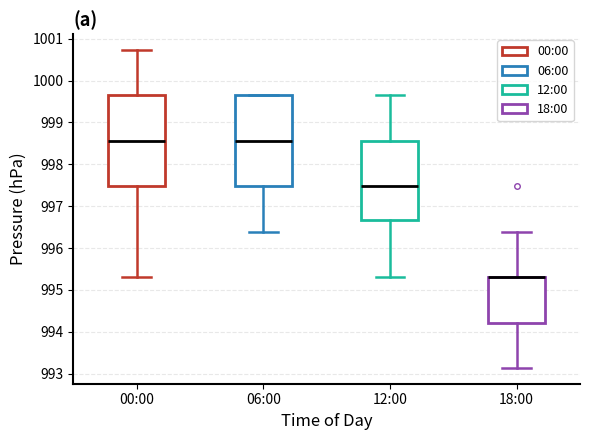

Reading left to right, transcribe this box plot: for each box, give where its median line is, the range the box spans, and where its two whiskers end, as read against the y-axis. The values are not printed on the chart, so give them approximately, as read against the axis.

00:00: median 998.6, box 997.5 to 999.7, whiskers 995.3 to 1000.7
06:00: median 998.6, box 997.5 to 999.7, whiskers 996.4 to 999.7
12:00: median 997.5, box 996.7 to 998.6, whiskers 995.3 to 999.7
18:00: median 995.3 (drawn on the box's upper edge), box 994.2 to 995.3, whiskers 993.1 to 996.4